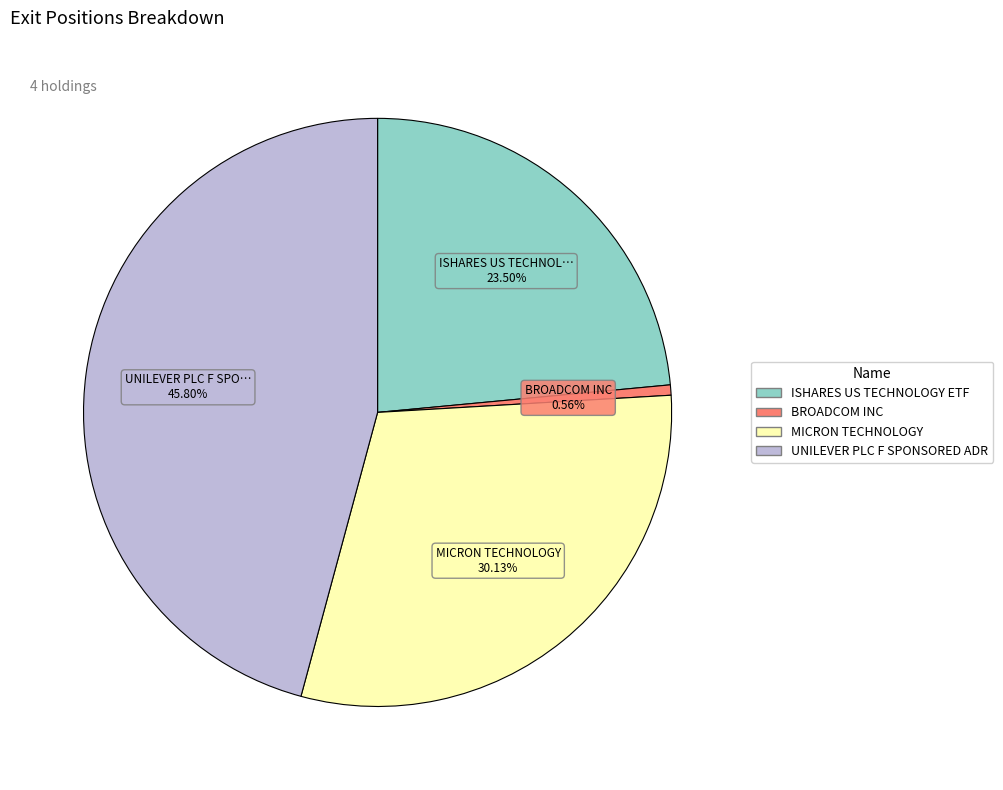

To the nearest percent, what portion does UNILEVER PLC F SPONSORED ADR represent?

46%